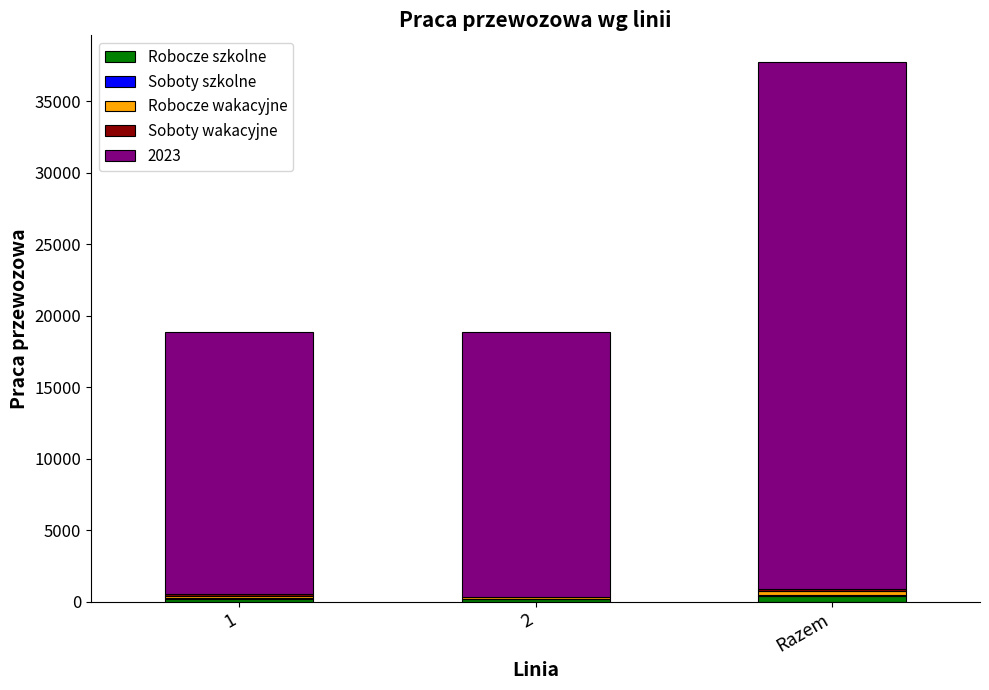

The Soboty szkolne series shows 159.0 at 1. True or false?

False